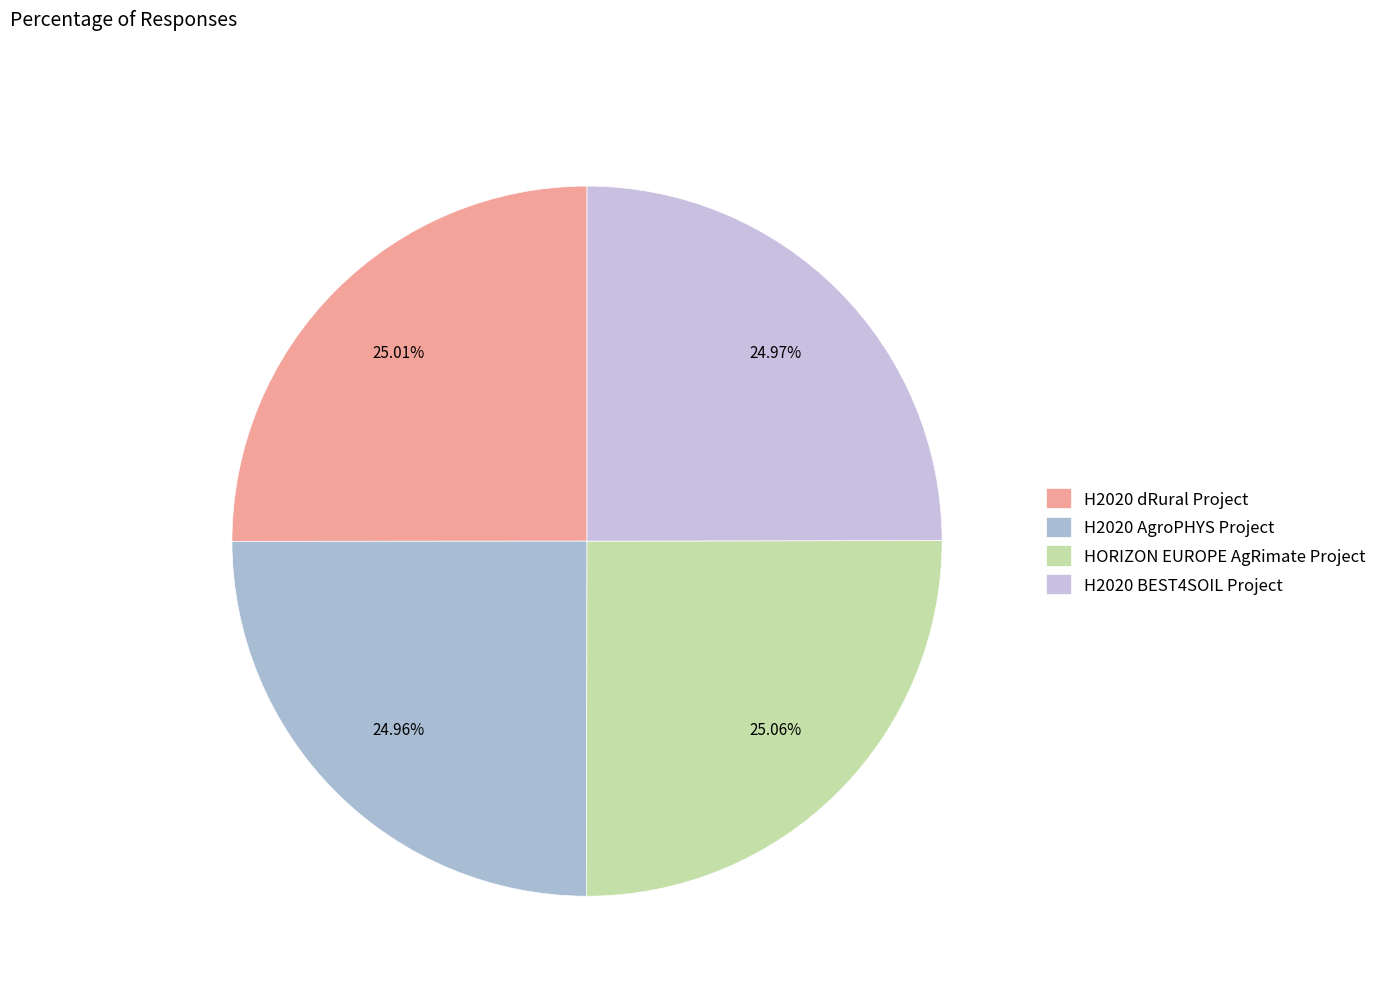

Approximately how many times larger is the value at H2020 dRural Project compared to H2020 AgroPHYS Project?

1.0